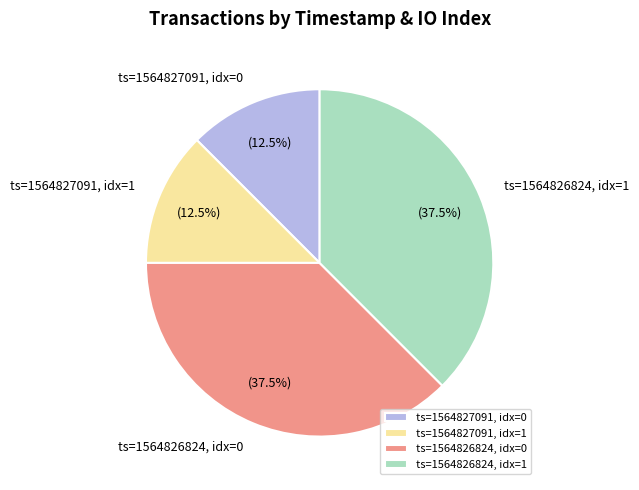

Is there any slice that represents more than half of the pie?

No